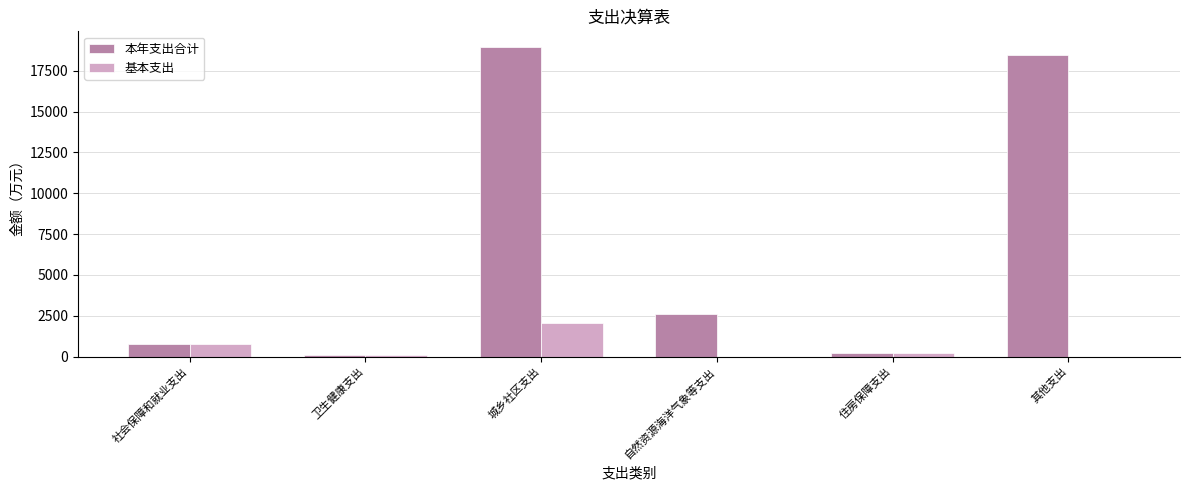

Is the value of 本年支出合计 at 自然资源海洋气象等支出 greater than the value of 基本支出 at 城乡社区支出?

Yes